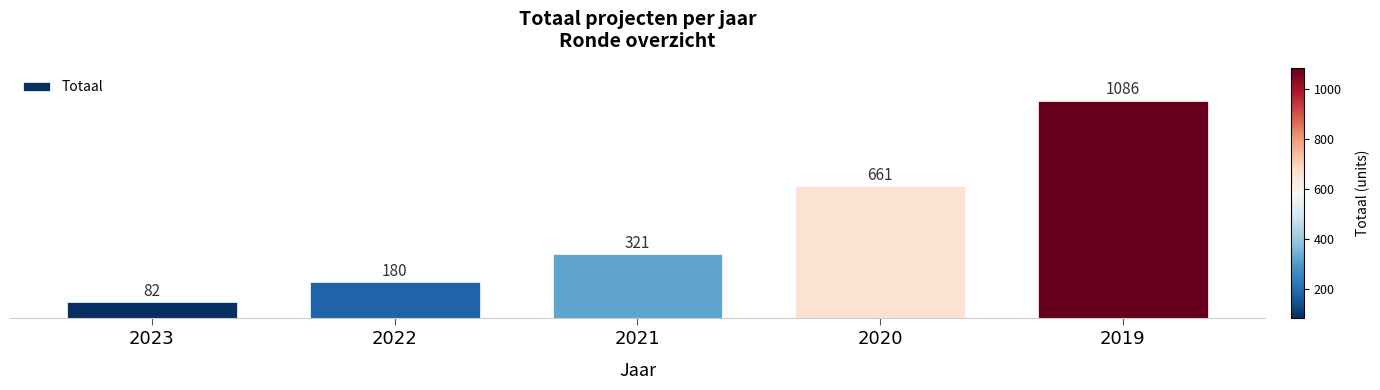

List the labels in order of value, largest first.

2019, 2020, 2021, 2022, 2023